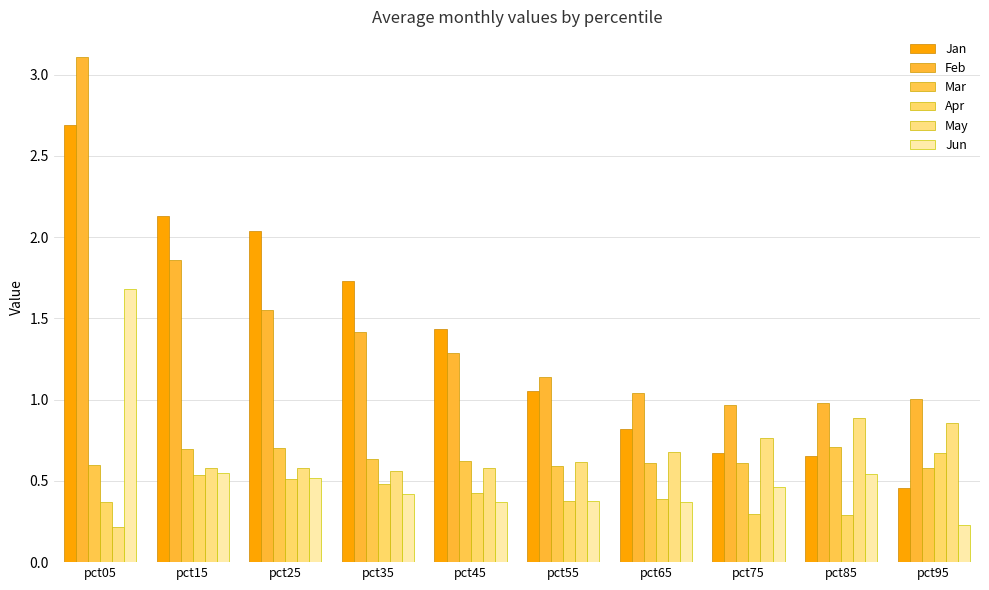

At which category does the chart reach its peak across all series?

pct05